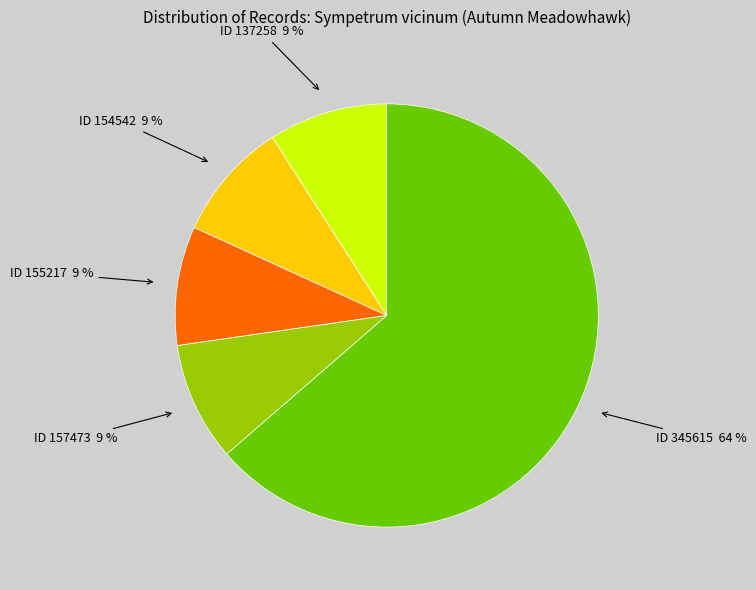

Is there a majority slice in this chart?

Yes